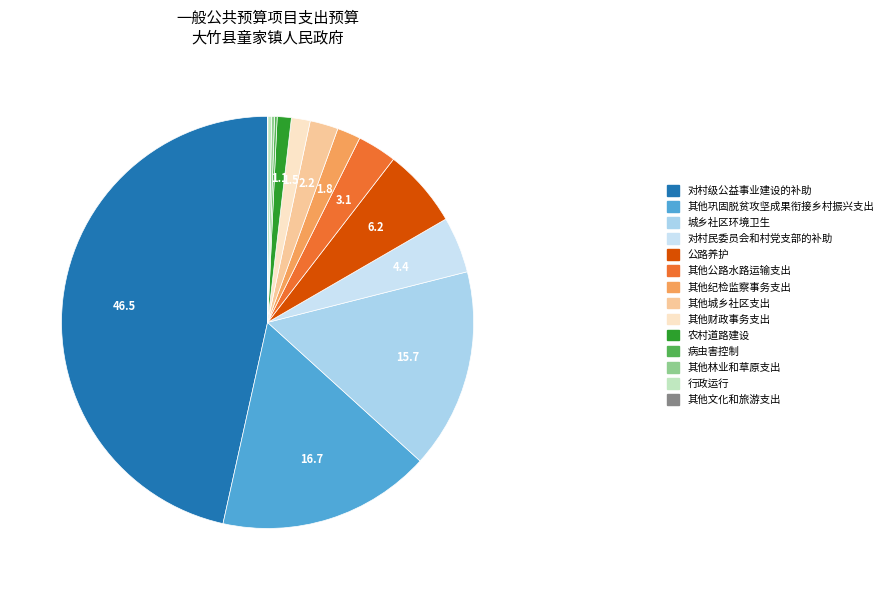

How many segments does this pie chart have?

14